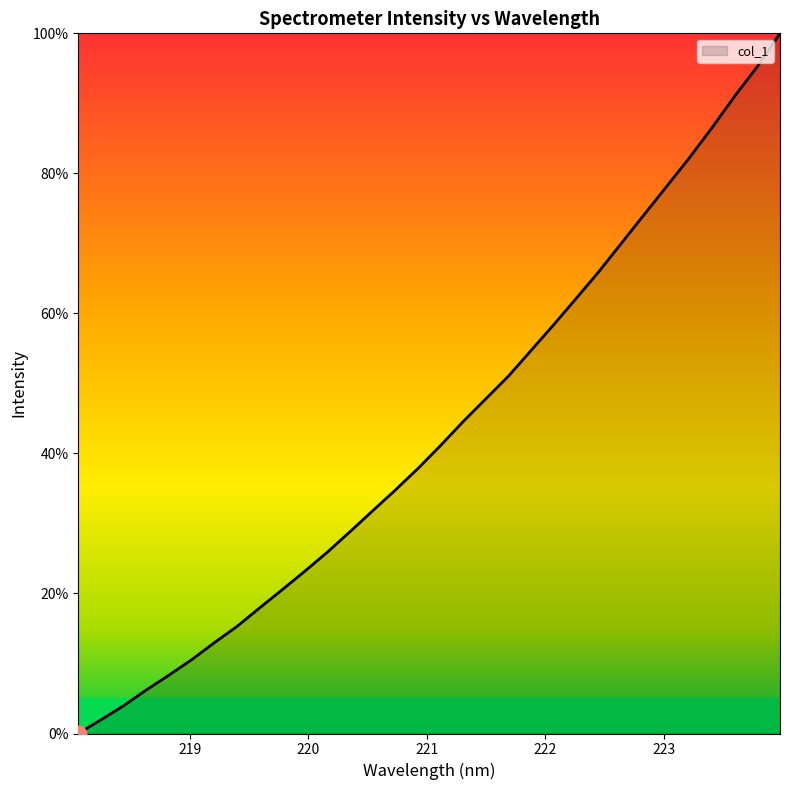

How many distinct data groups are displayed?

1